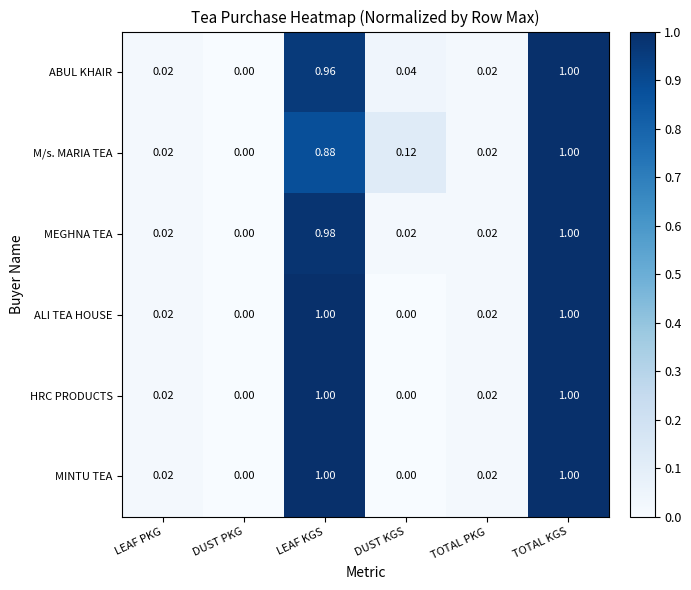

Where is MEGHNA TEA nearest to the value 0?

DUST PKG